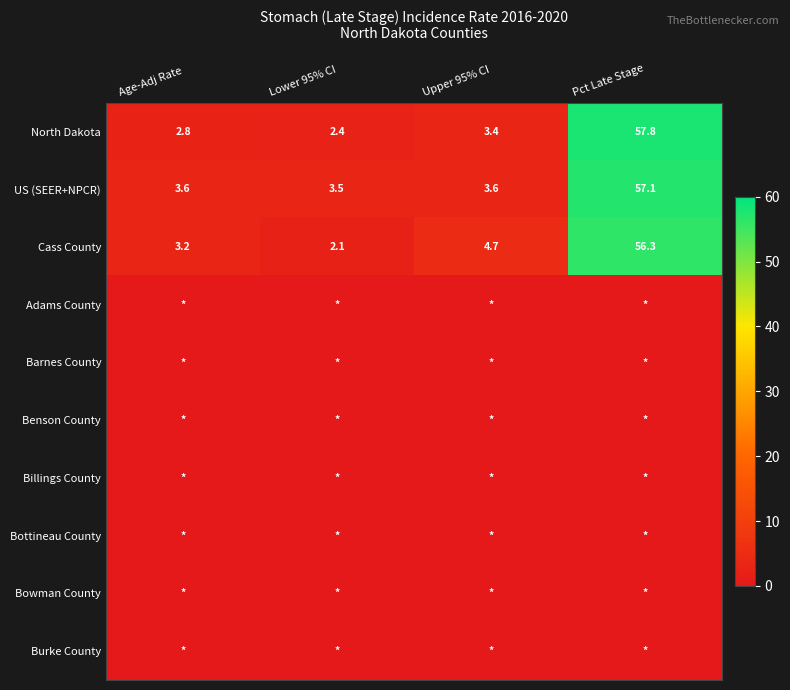

What is the difference between the Cass County values at Pct Late Stage and Age-Adj Rate?

53.1